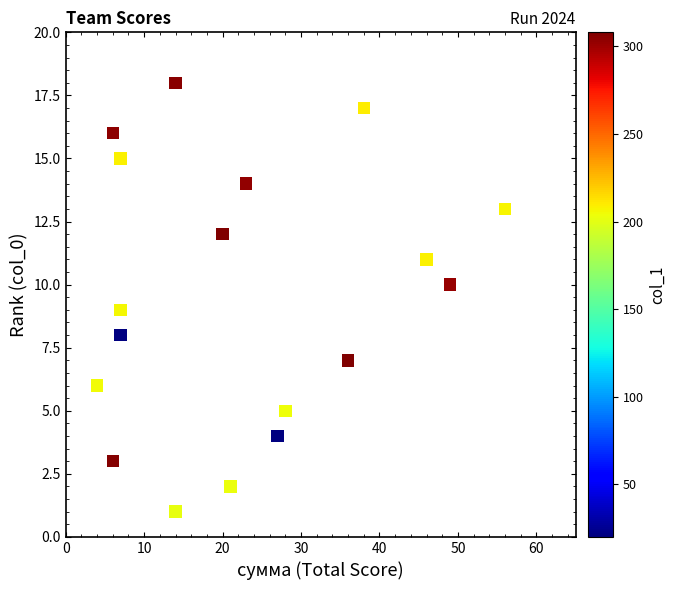

What is the range of Y values (max minus min)?

17